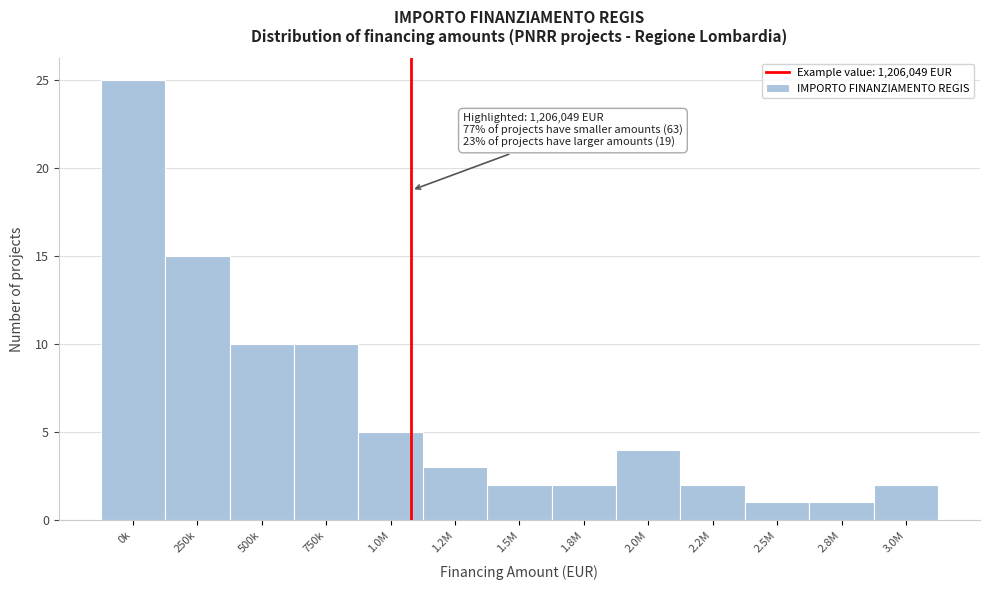

Reading left to right, list all the values displayed in this chart.

0k=25	250k=15	500k=10	750k=10	1.0M=5	1.2M=3	1.5M=2	1.8M=2	2.0M=4	2.2M=2	2.5M=1	2.8M=1	3.0M=2